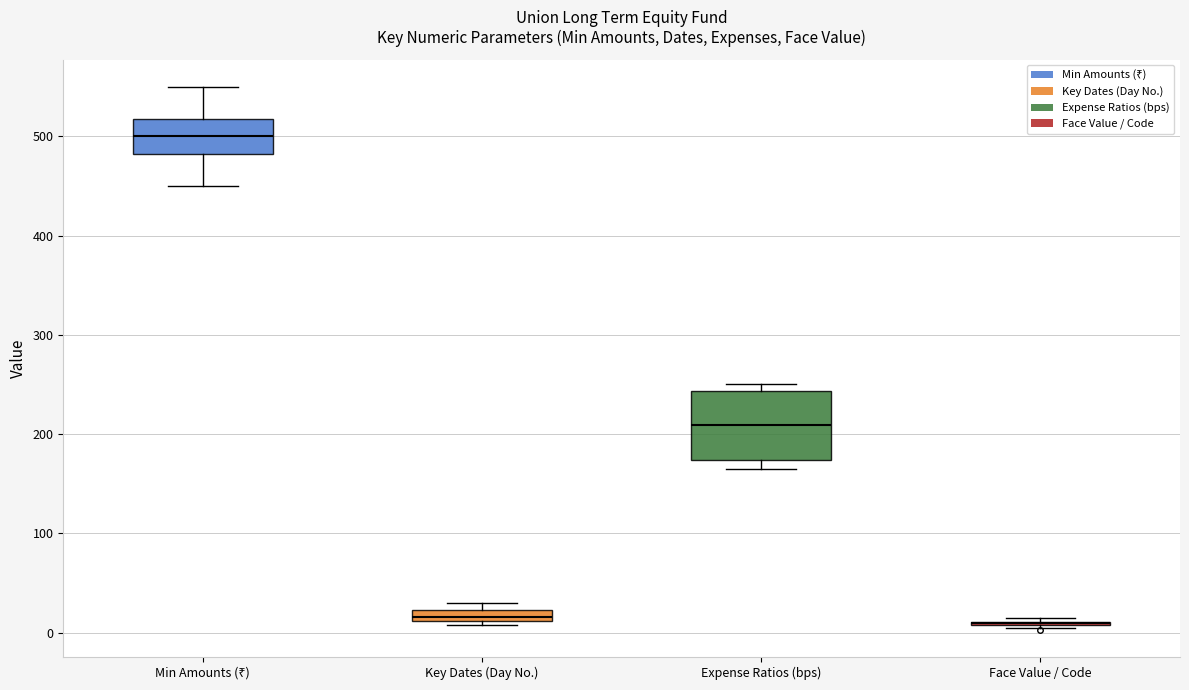

Which box is the tallest, from its lower edge to its upper edge?

Expense Ratios (bps)